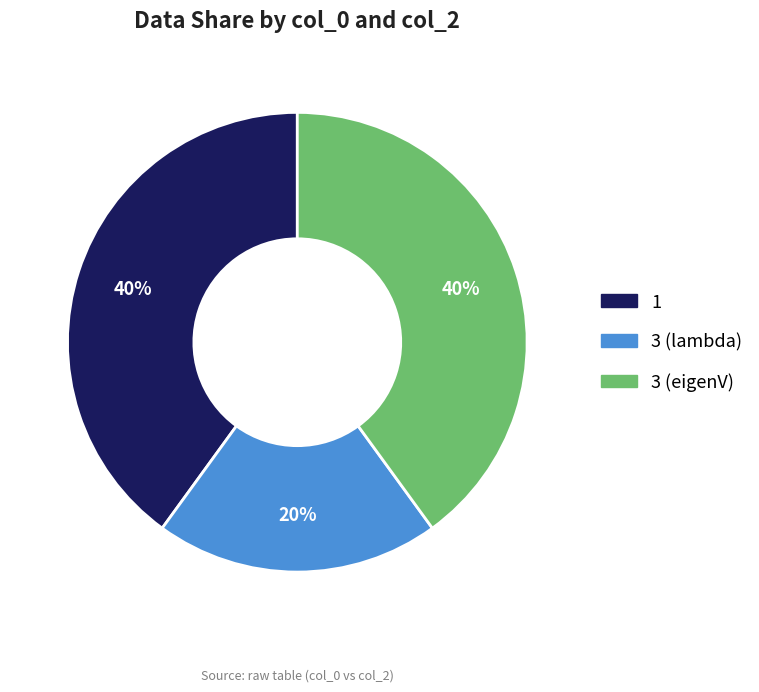

Is there a majority slice in this chart?

No